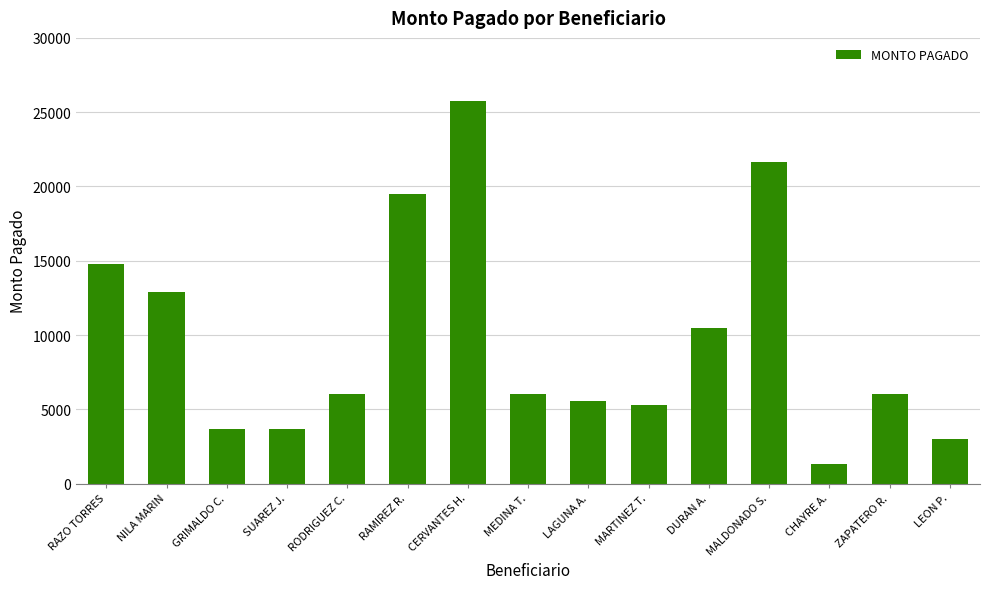

Are the bars grouped side by side (vs. stacked)?

No